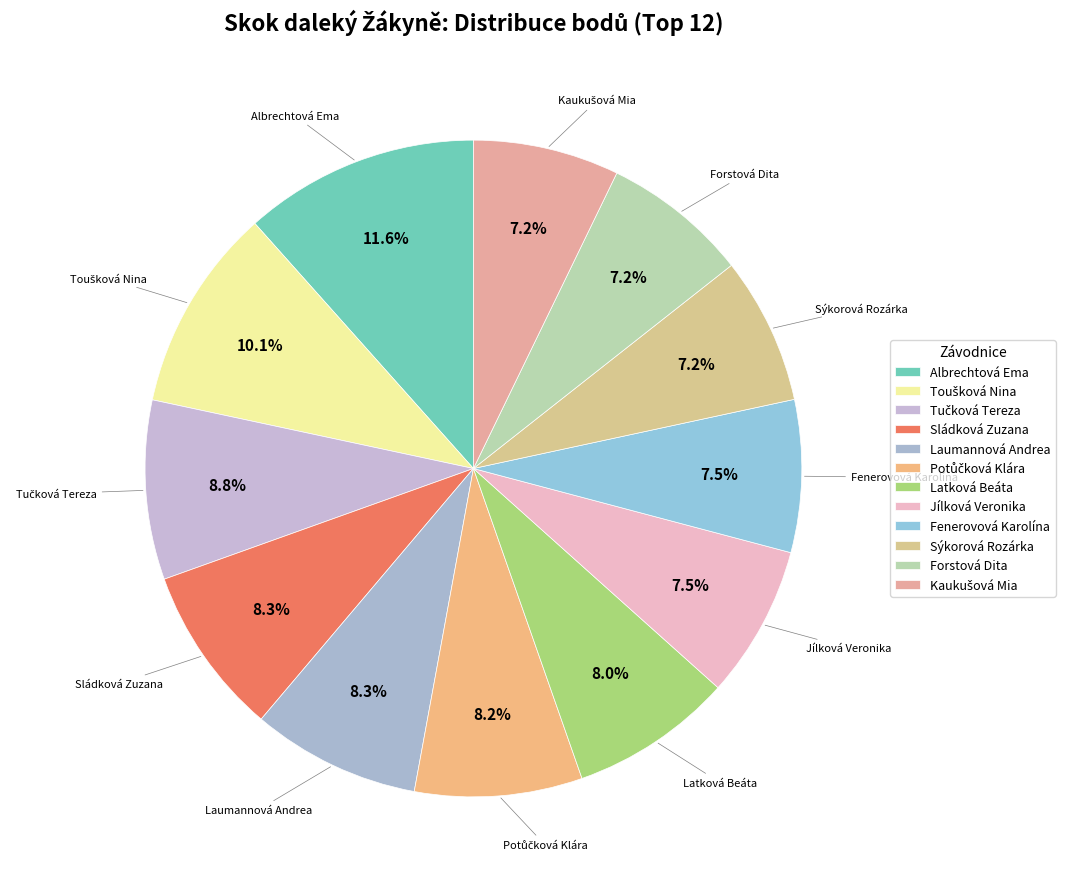

Rank the categories by value from lowest to highest.

Forstová Dita, Kaukušová Mia, Sýkorová Rozárka, Jílková Veronika, Fenerovová Karolína, Latková Beáta, Potůčková Klára, Laumannová Andrea, Sládková Zuzana, Tučková Tereza, Toušková Nina, Albrechtová Ema